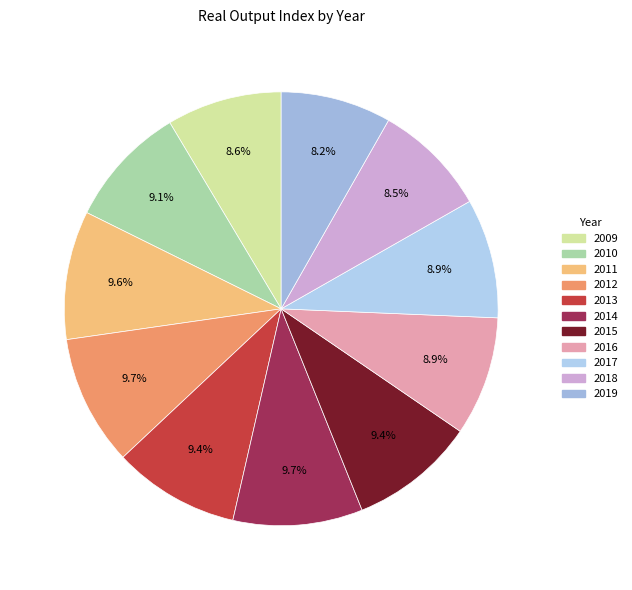

How many segments does this pie chart have?

11